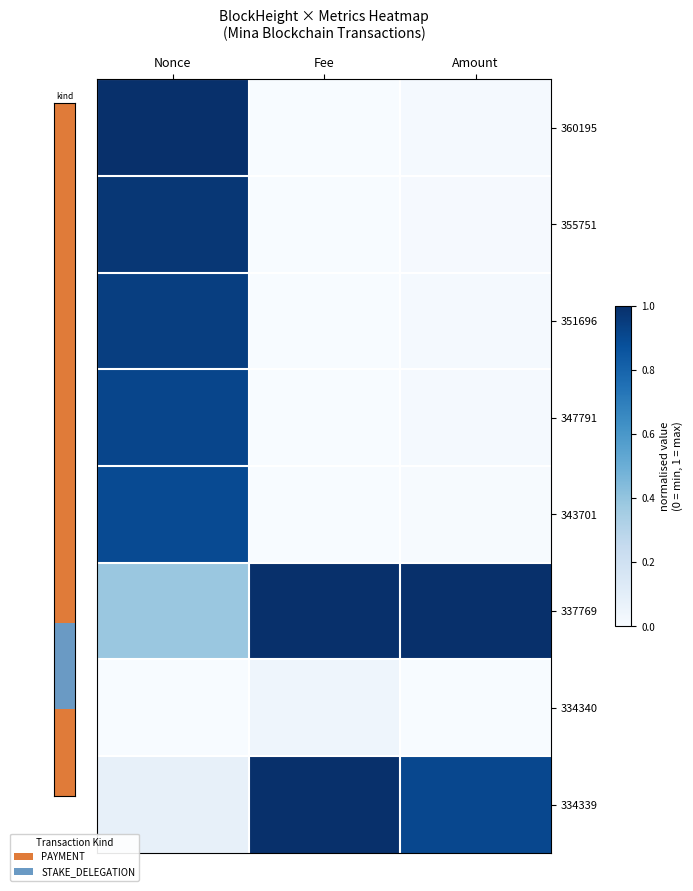

Which category has the highest value across all series?

Nonce